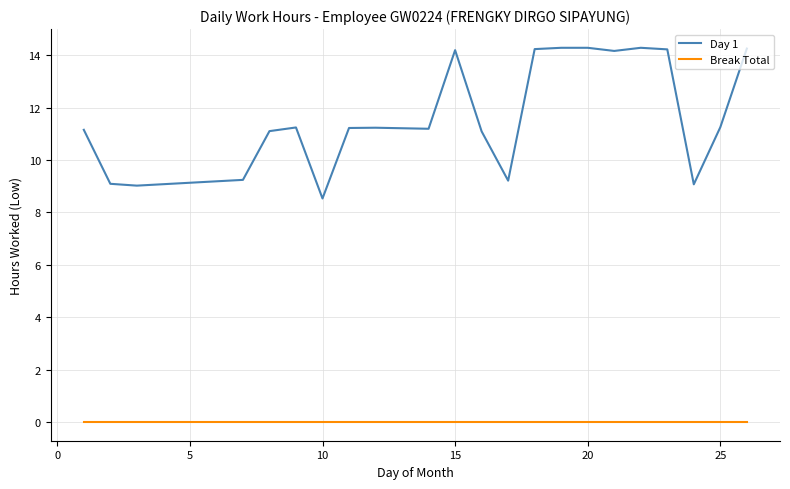

True or false: Day 1 and Break Total intersect in this chart.

False